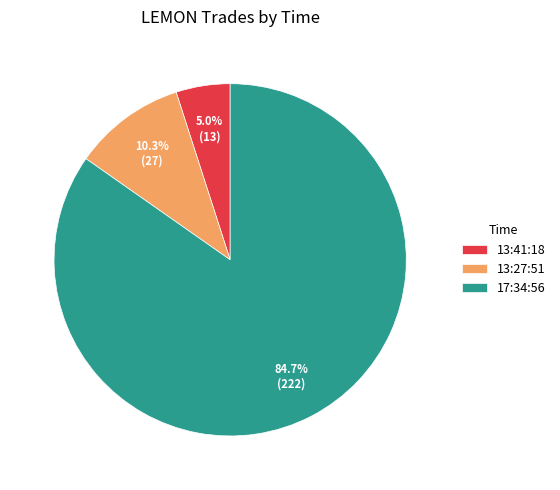

To the nearest percent, what is the difference between the 17:34:56 and 13:41:18 slice percentages?

80%